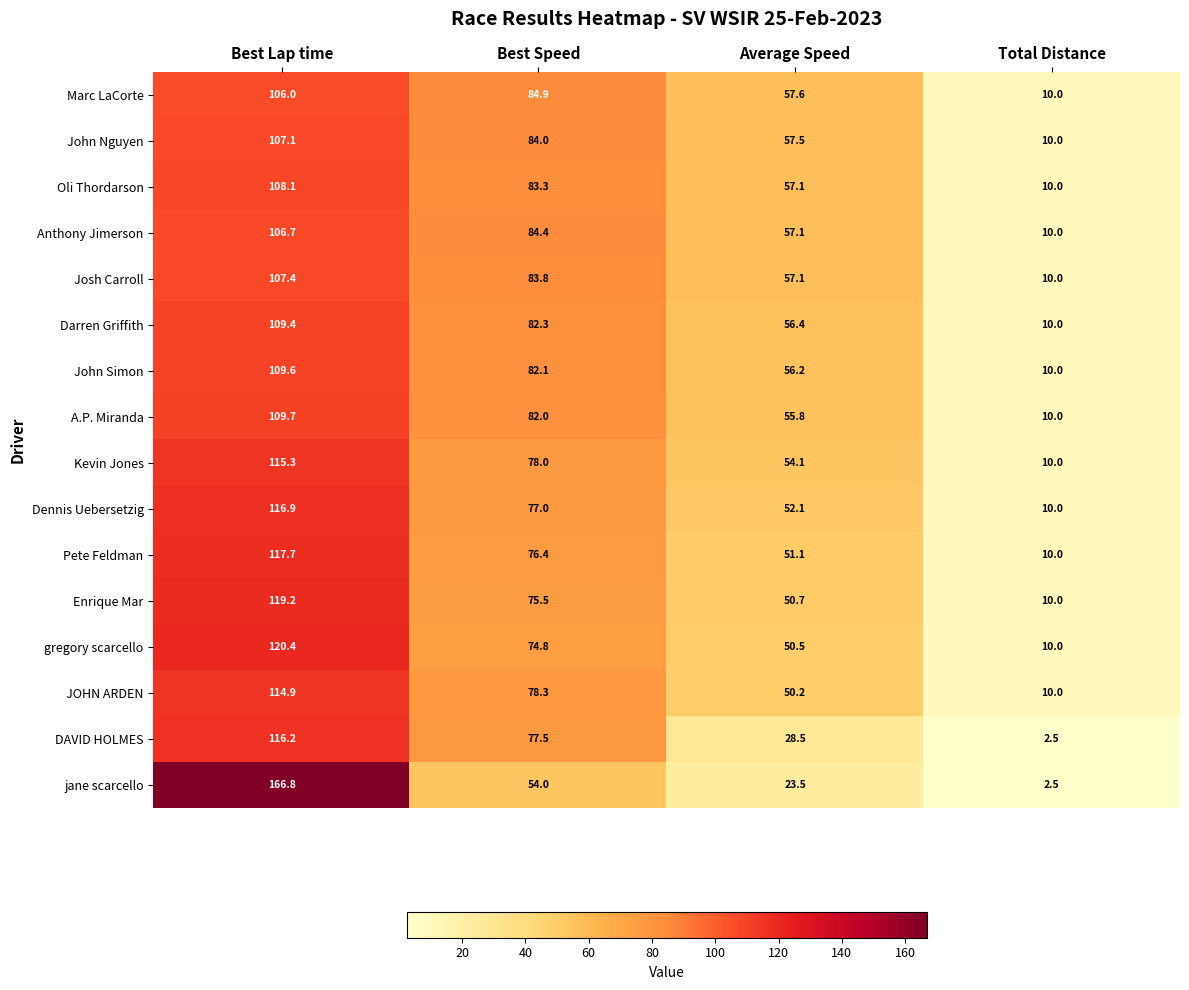

What is the total value across all series at Best Speed?

1258.3